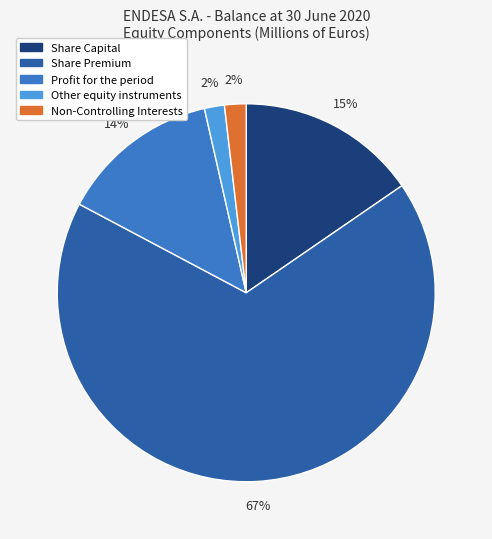

Which category has the biggest portion of the pie?

Share Premium